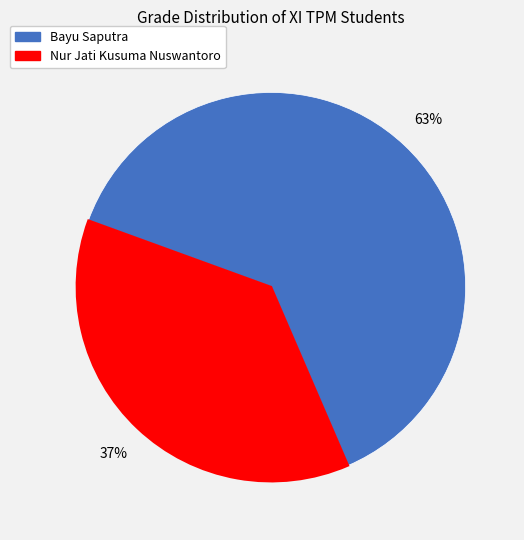

True or false: Bayu Saputra accounts for 48% of the total.

False